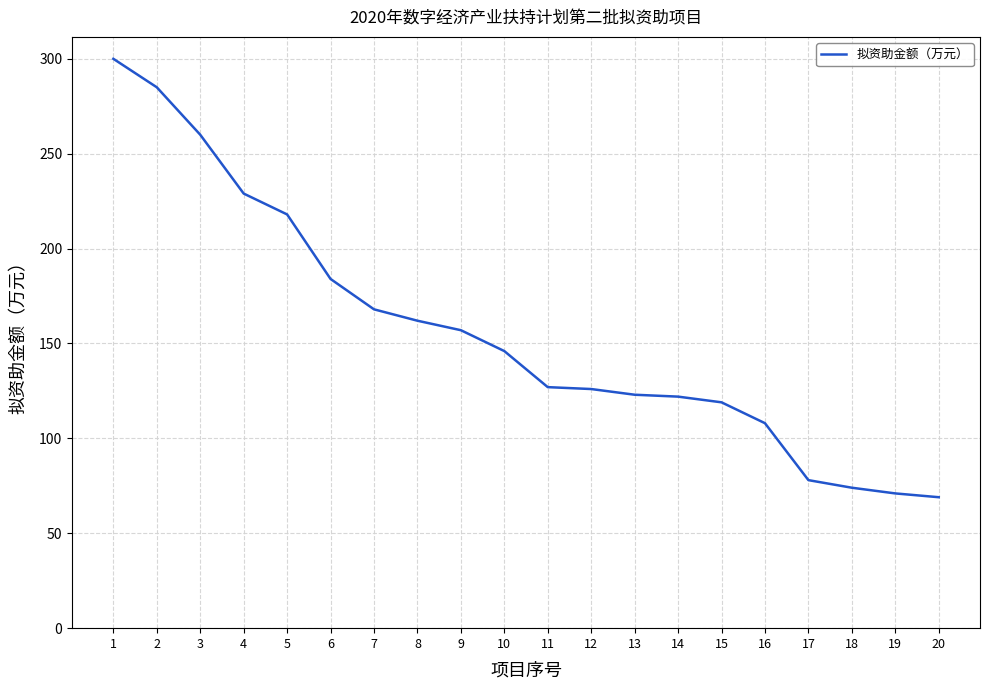

Approximately how many times larger is the value at 2 compared to 19?

4.0